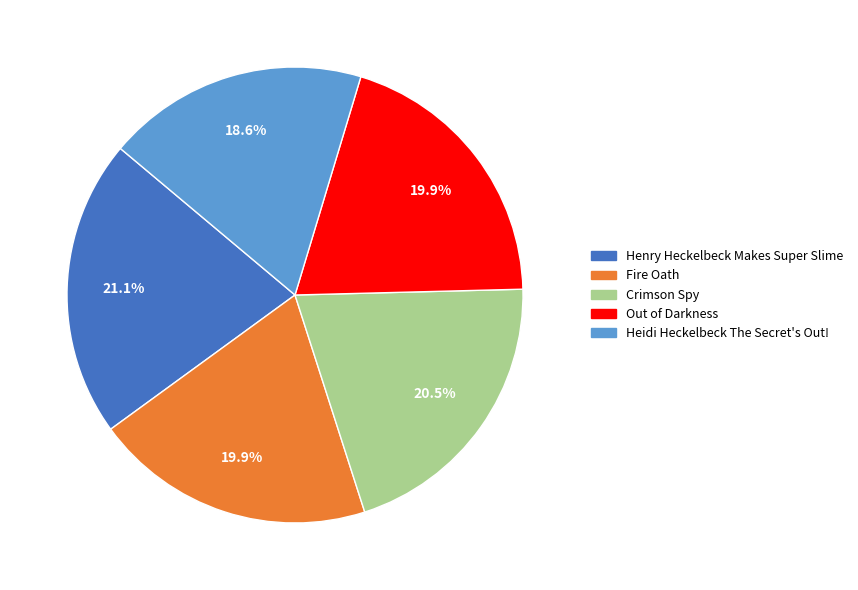

Is the sum of Out of Darkness and Heidi Heckelbeck The Secret's Out! greater than half?

No